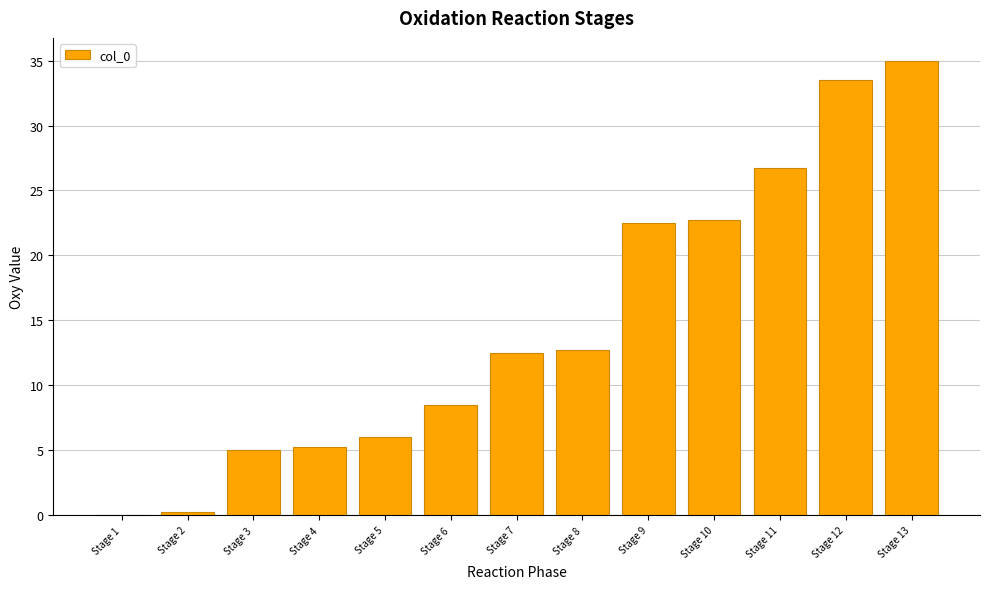

Count the number of categories in the chart.

13